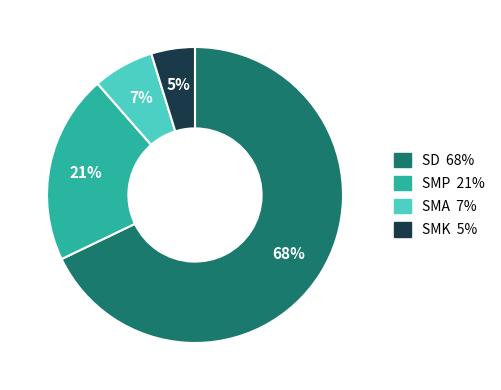

Is there any slice that represents more than half of the pie?

Yes